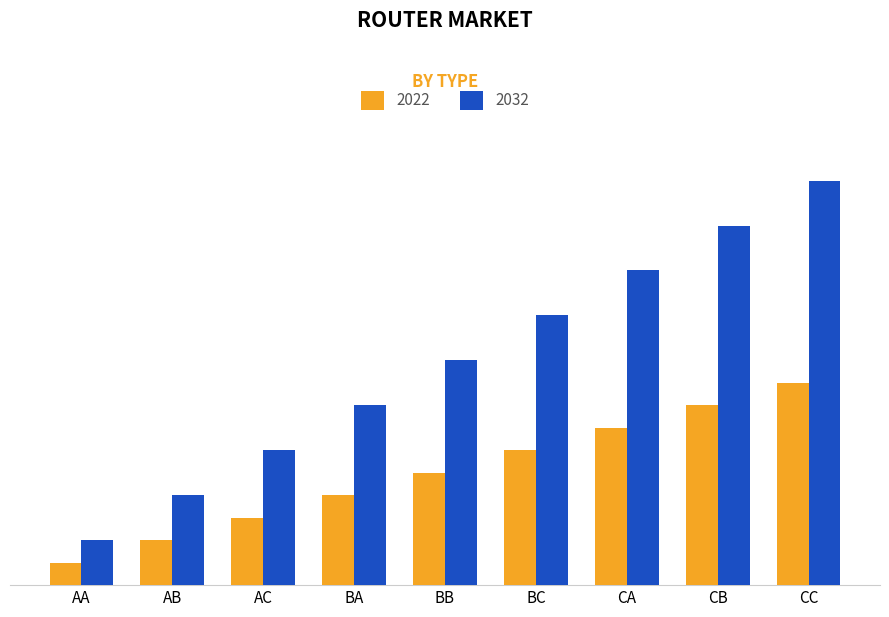

Does the chart contain stacked bars?

No